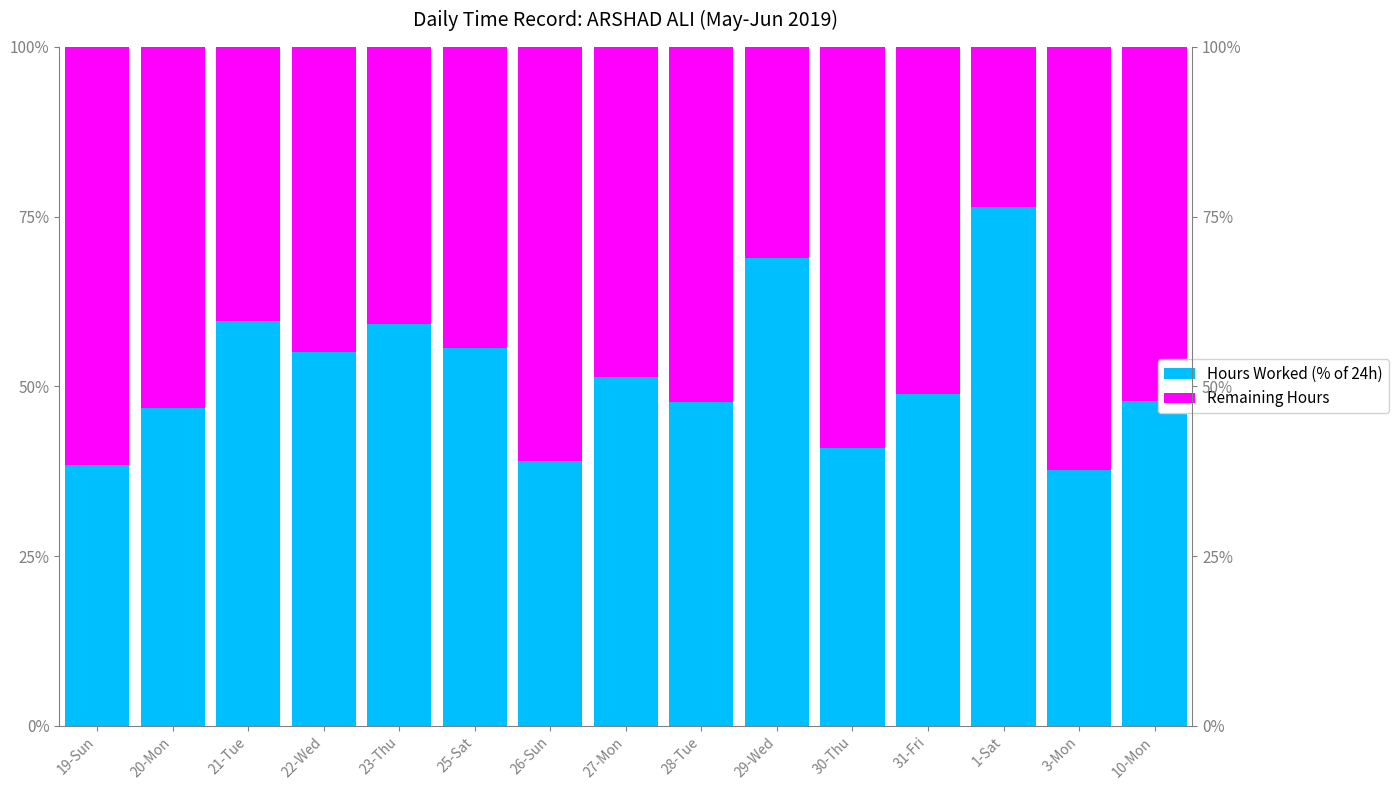

Reading left to right, extract all data points from this chart.

Hours Worked (% of 24h): 19-Sun=38.4	20-Mon=46.8	21-Tue=59.7	22-Wed=55.0	23-Thu=59.2	25-Sat=55.6	26-Sun=39.0	27-Mon=51.5	28-Tue=47.8	29-Wed=69.0	30-Thu=40.9	31-Fri=48.9	1-Sat=76.4	3-Mon=37.8	10-Mon=47.9
Remaining Hours: 19-Sun=61.6	20-Mon=53.2	21-Tue=40.3	22-Wed=45.0	23-Thu=40.8	25-Sat=44.4	26-Sun=61.0	27-Mon=48.5	28-Tue=52.2	29-Wed=31.0	30-Thu=59.1	31-Fri=51.1	1-Sat=23.6	3-Mon=62.2	10-Mon=52.1